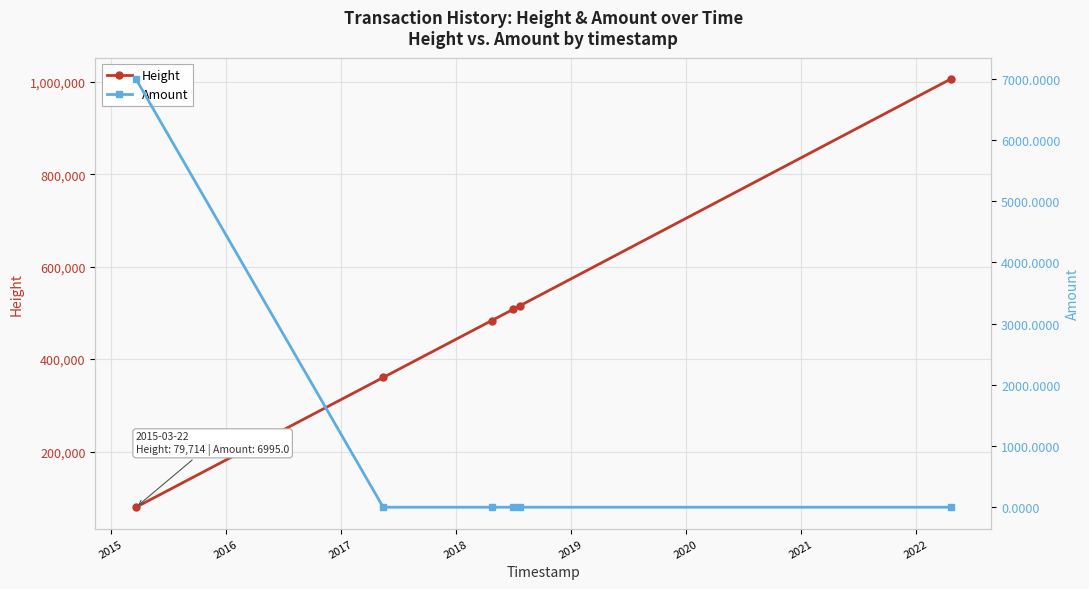

True or false: Height has more than 1 interior local peaks.

False